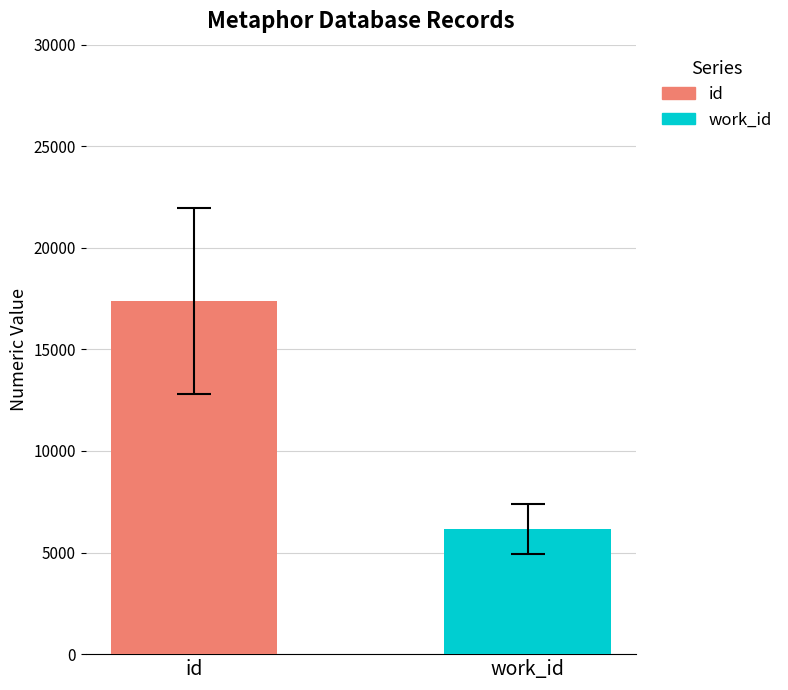

Which series has the largest range (max minus min)?

id